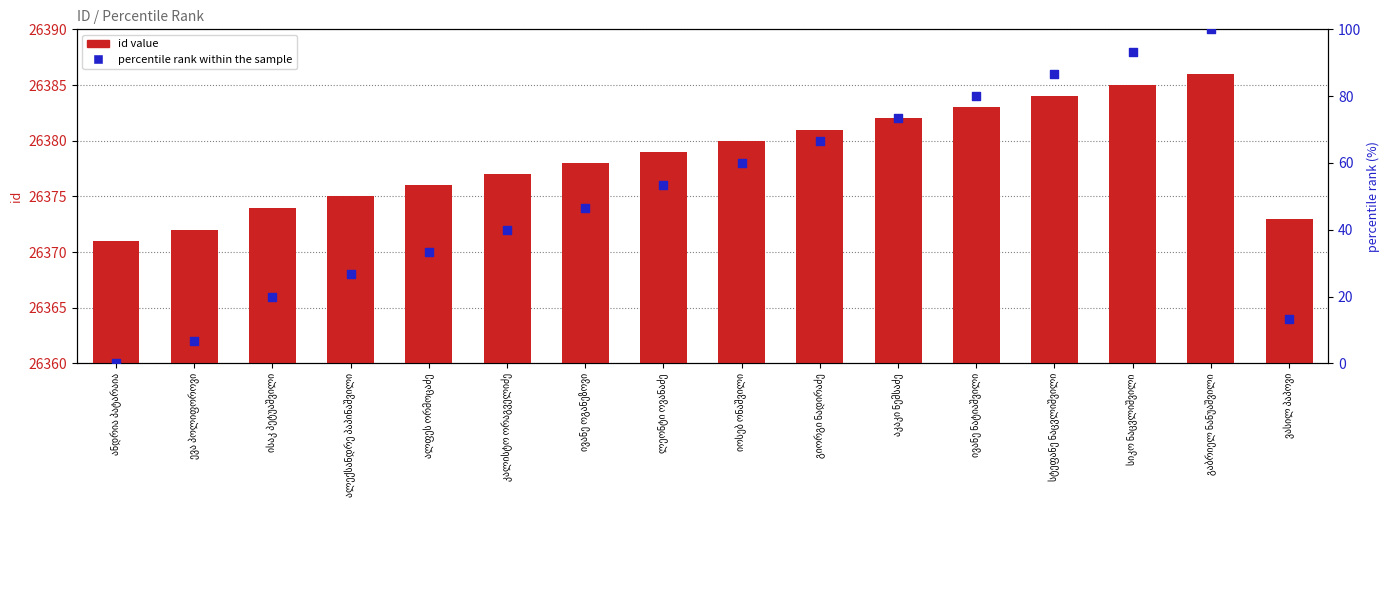

Which series has the largest total across all categories?

id value